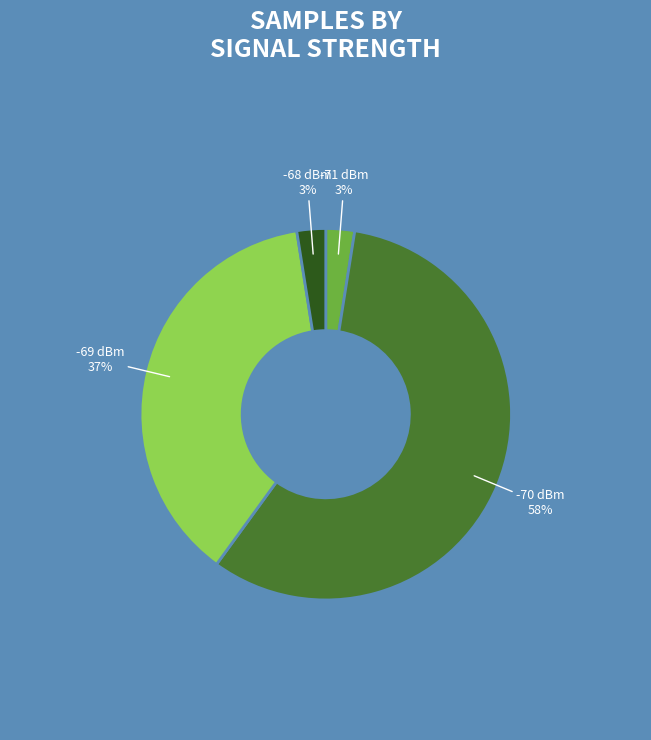

To the nearest percent, what is the average slice percentage?

25%